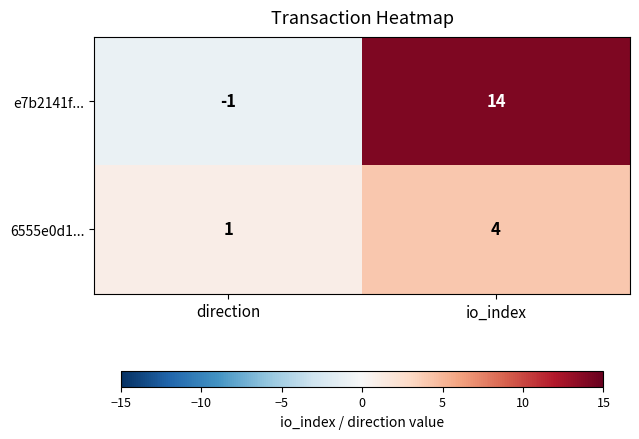

What is the sum of all 6555e0d1... values?

5